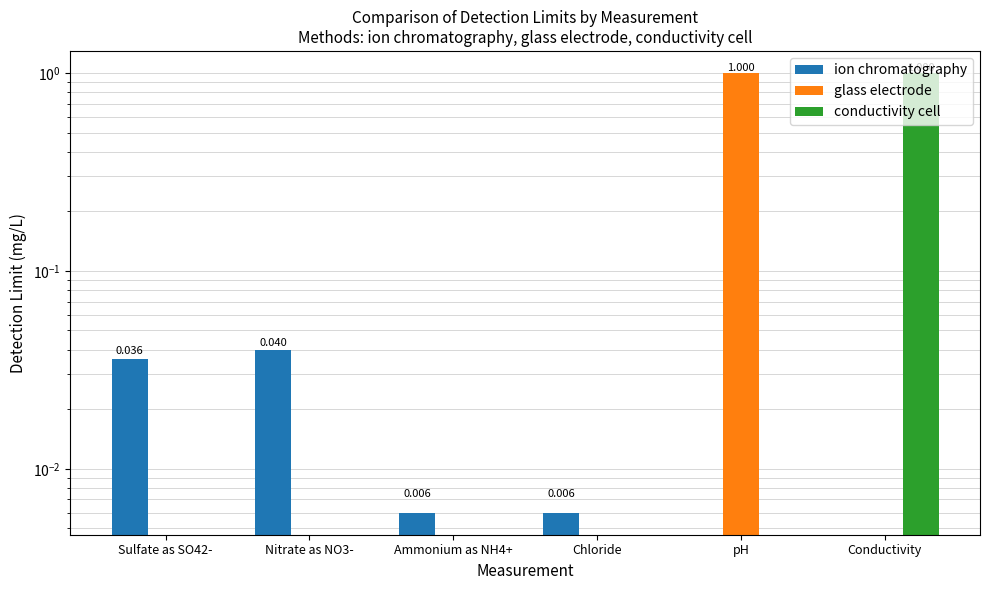

Reading right to left, what are all the values shown in this chart?

ion chromatography: 0.0	0.0	0.0	0.0	0.0	0.0
glass electrode: 0.0	1.0	0.0	0.0	0.0	0.0
conductivity cell: 1.0	0.0	0.0	0.0	0.0	0.0